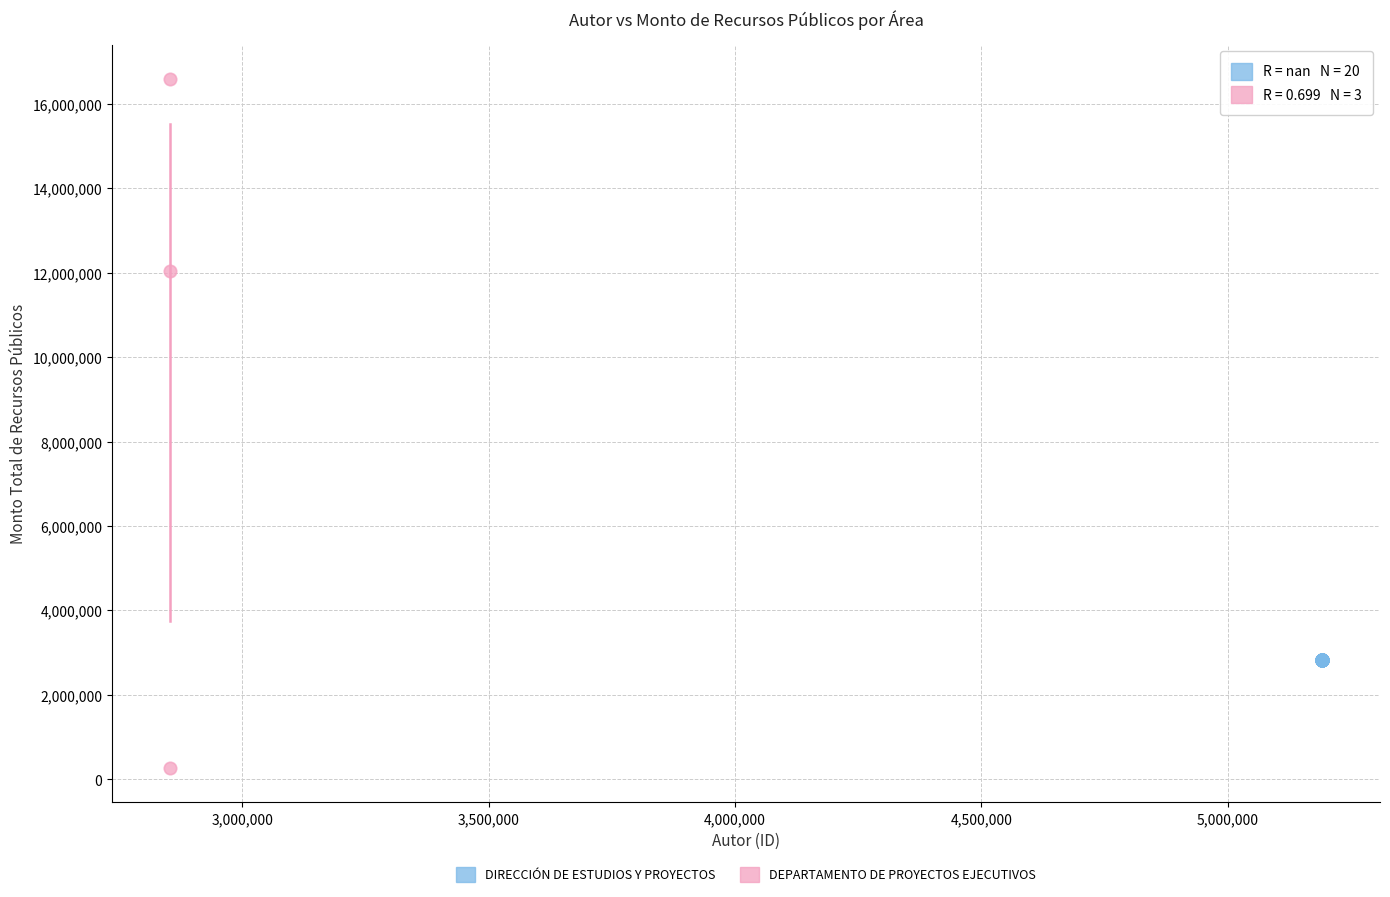

Which series reaches the maximum Y coordinate?

DEPARTAMENTO DE PROYECTOS EJECUTIVOS